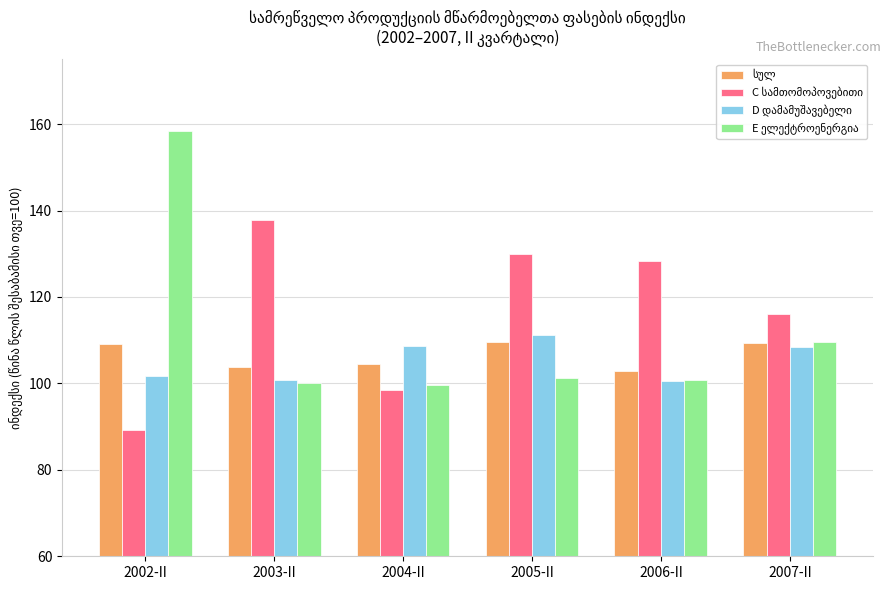

What is the minimum value shown in the chart?

89.2